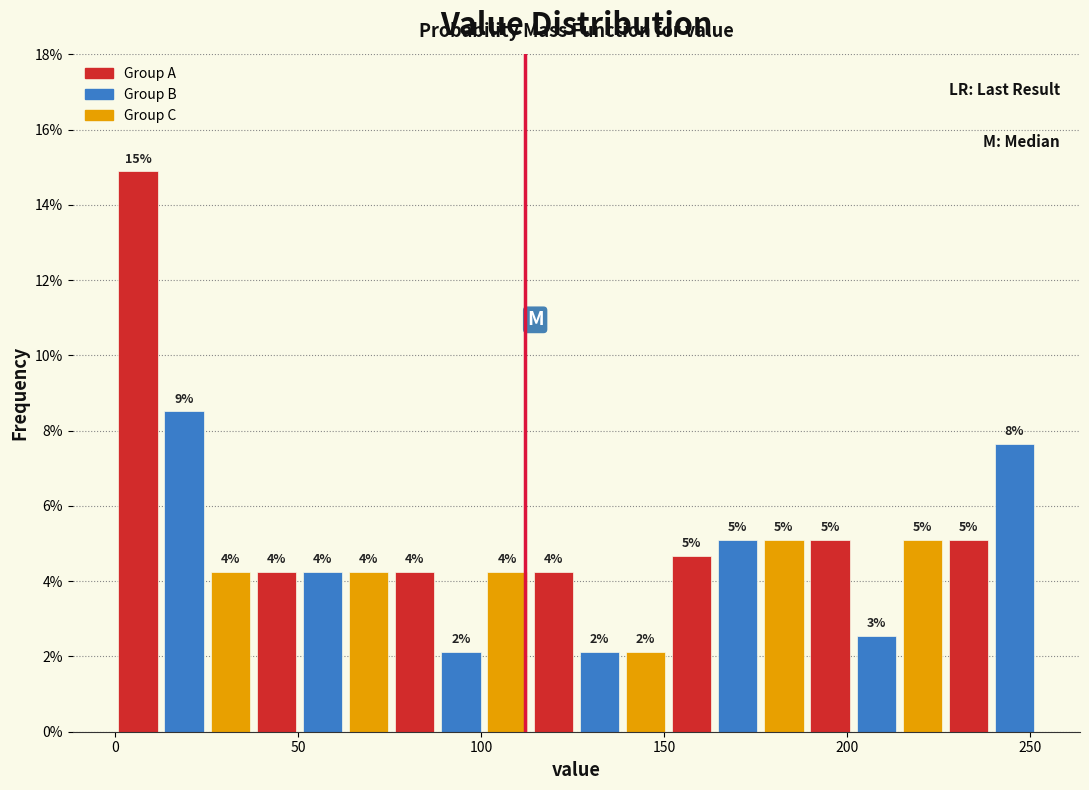

Around what value on the x-axis is the tallest bar? Give the approximate position of its centre, as read against the axis.

5